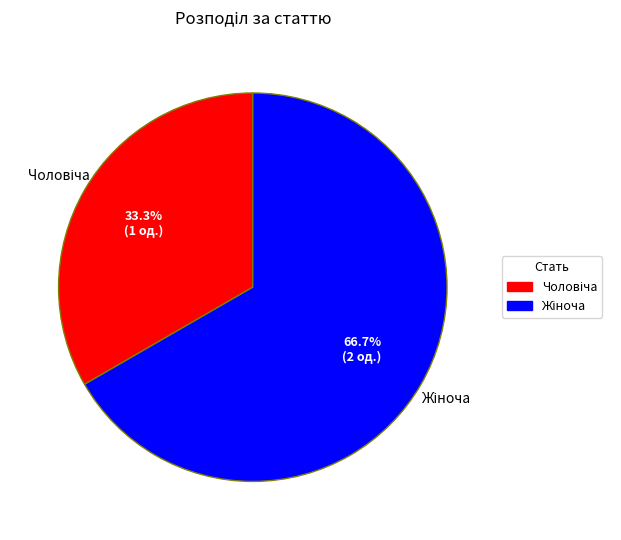

Is there any slice that represents more than half of the pie?

Yes